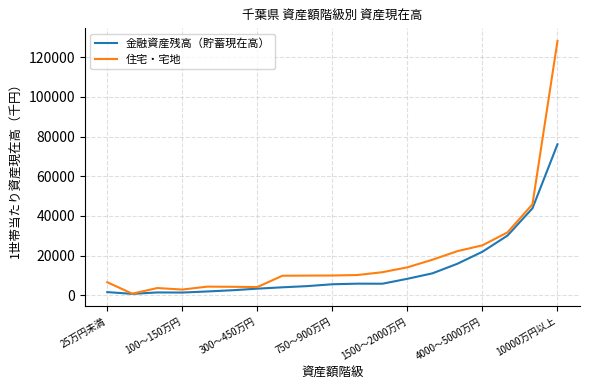

Which series has the widest spread of values?

住宅・宅地